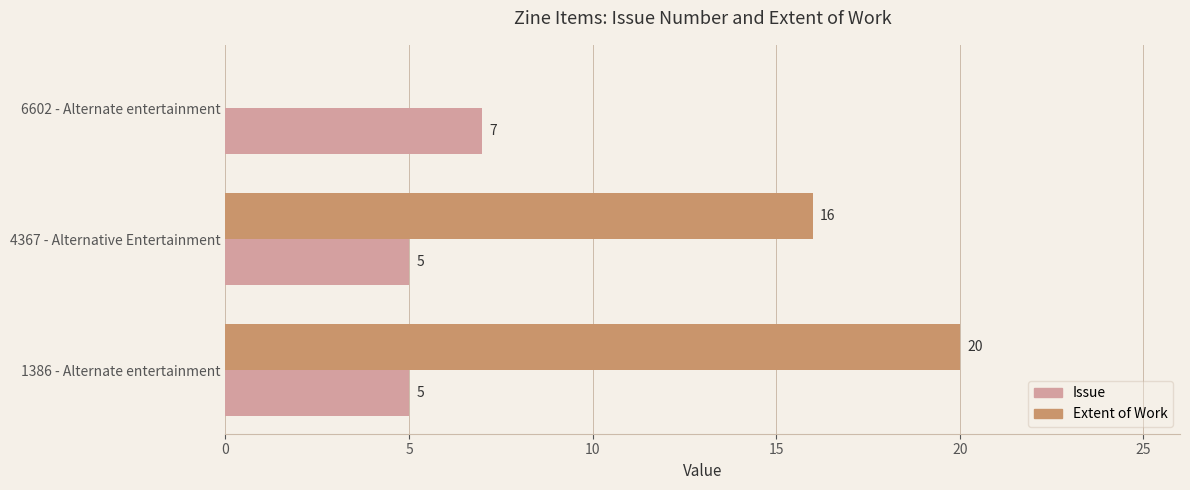

Which series changed the most between 4367 - Alternative Entertainment and 1386 - Alternate entertainment?

Extent of Work